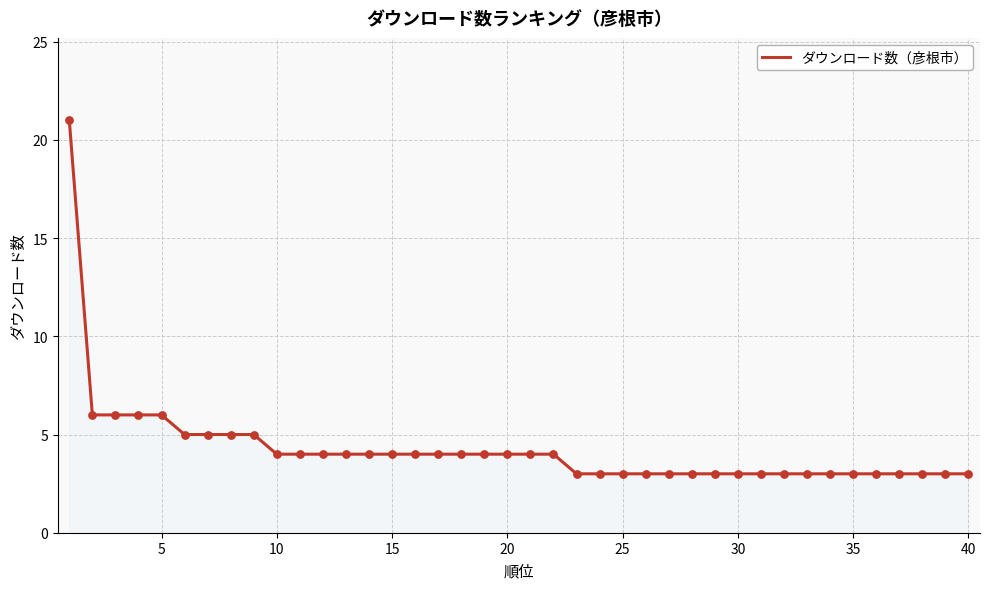

What is the minimum value shown in the chart?

3